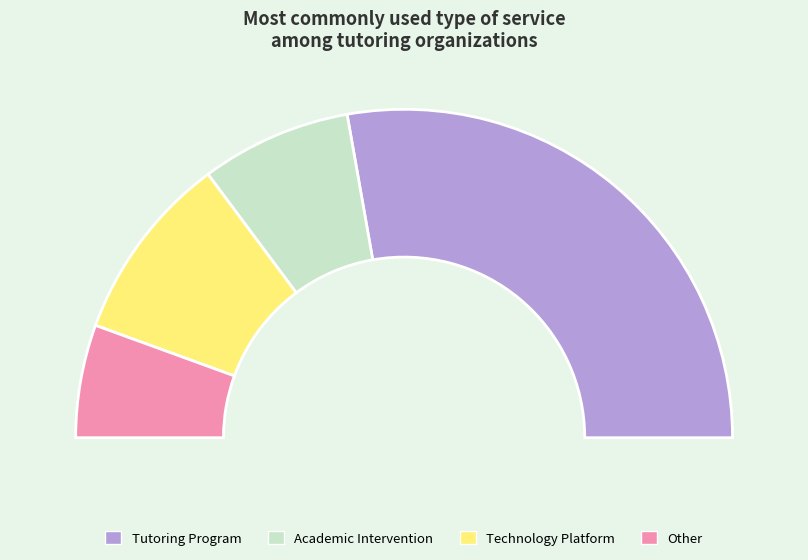

Rank the categories by value from highest to lowest.

Tutoring Program, Technology Platform, Academic Intervention, Other